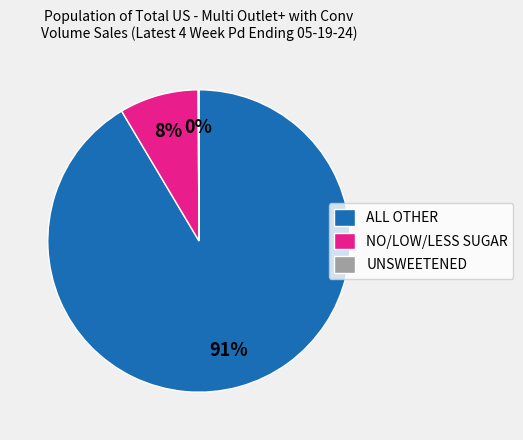

What is the largest slice in the pie chart?

ALL OTHER